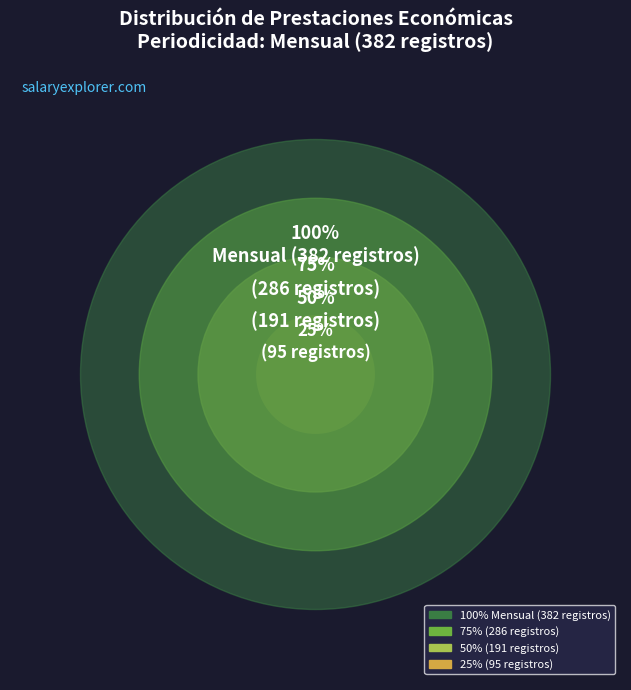

True or false: Pesos accounts for 1% of the total.

False